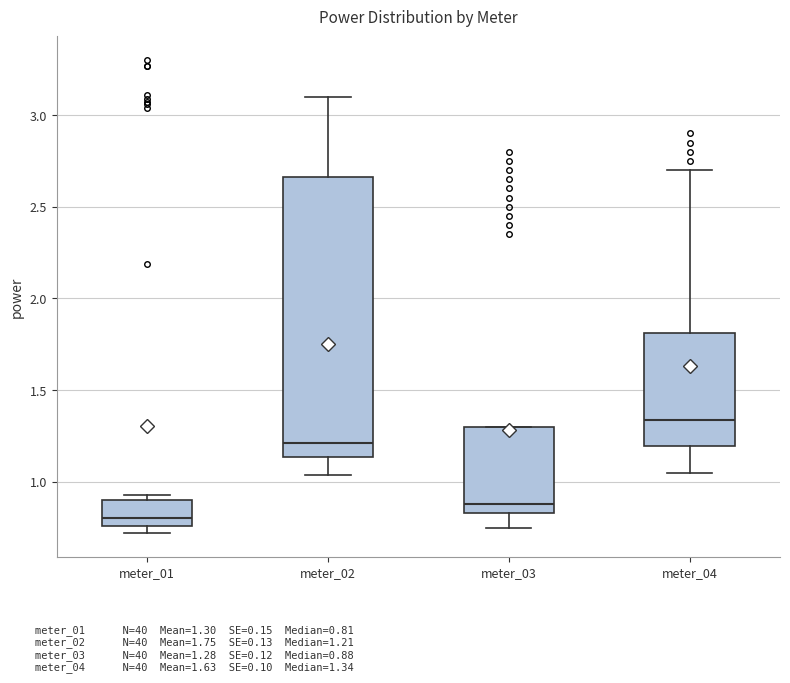

Reading left to right, transcribe this box plot: for each box, give where its median line is, the range the box spans, and where its two whiskers end, as read against the y-axis. The values are not printed on the chart, so give them approximately, as read against the axis.

meter_01: median 0.80, box 0.75 to 0.90, whiskers 0.70 to 0.95
meter_02: median 1.20, box 1.15 to 2.65, whiskers 1.05 to 3.10
meter_03: median 0.90, box 0.85 to 1.30, whiskers 0.75 to 1.30
meter_04: median 1.35, box 1.20 to 1.80, whiskers 1.05 to 2.70